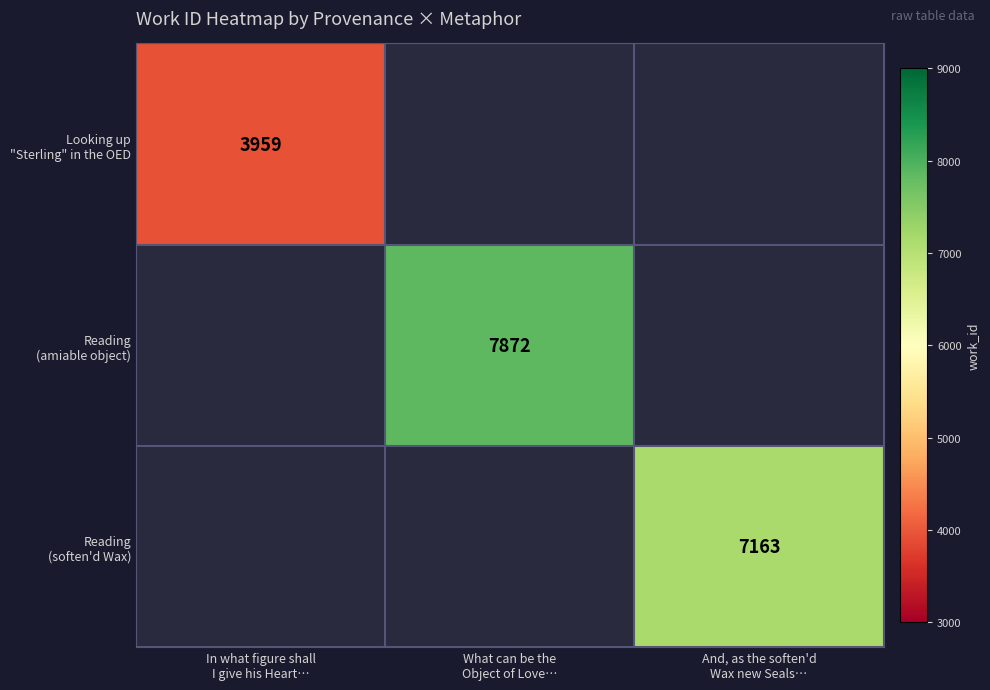

Rank the series at And, as the soften'd Wax new Seals… from highest to lowest value.

Looking up "Sterling" in the OED, Reading (amiable object), Reading (soften'd Wax)